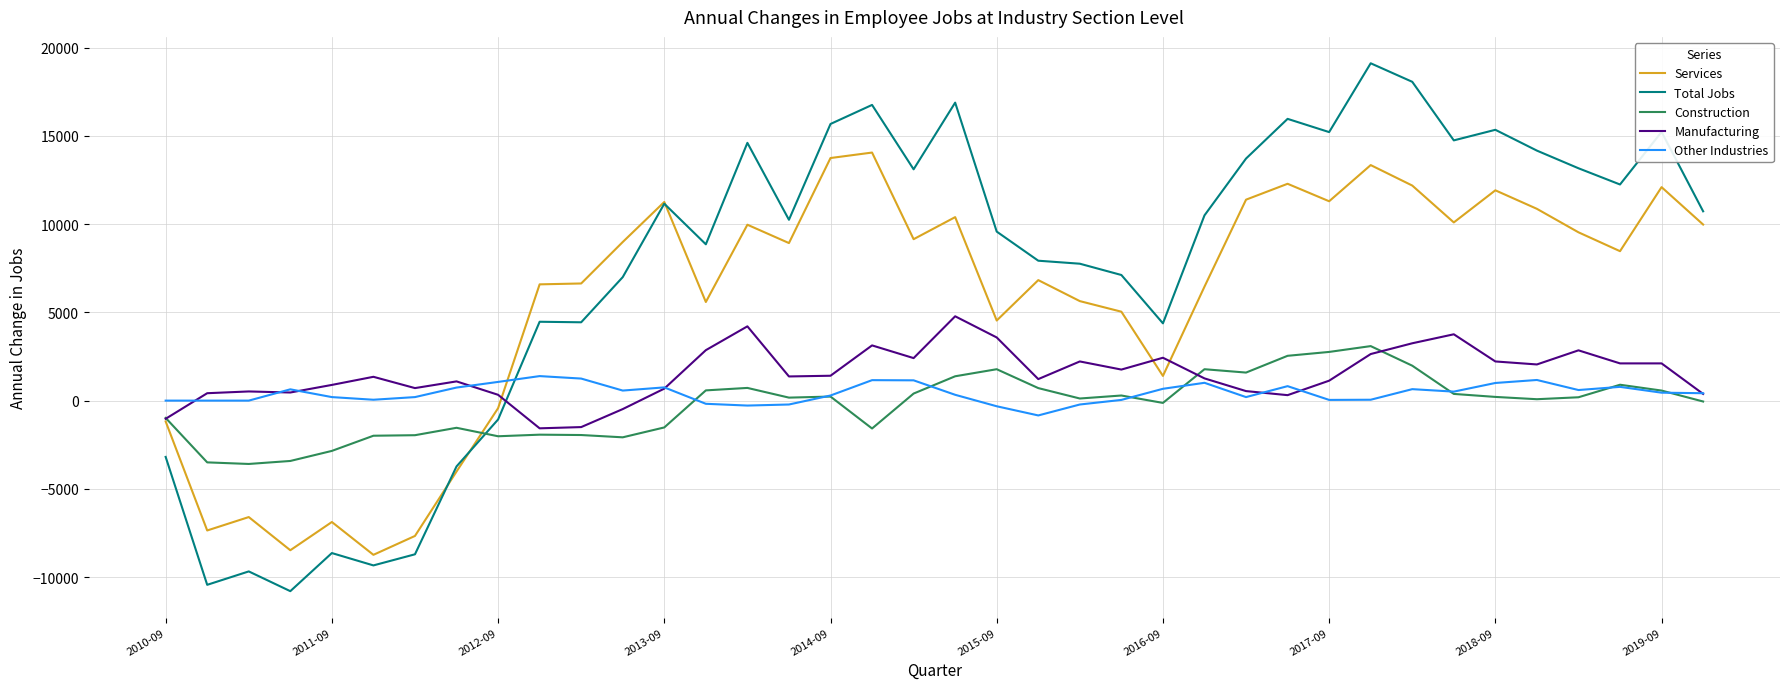

Which series ends up on top after the final intersection of Other Industries and Services?

Services